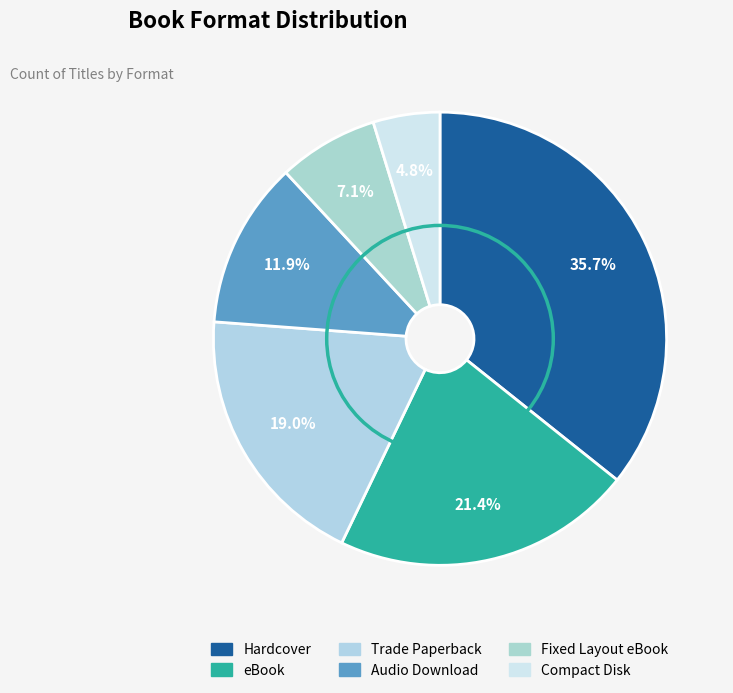

What is the largest slice in the pie chart?

Hardcover